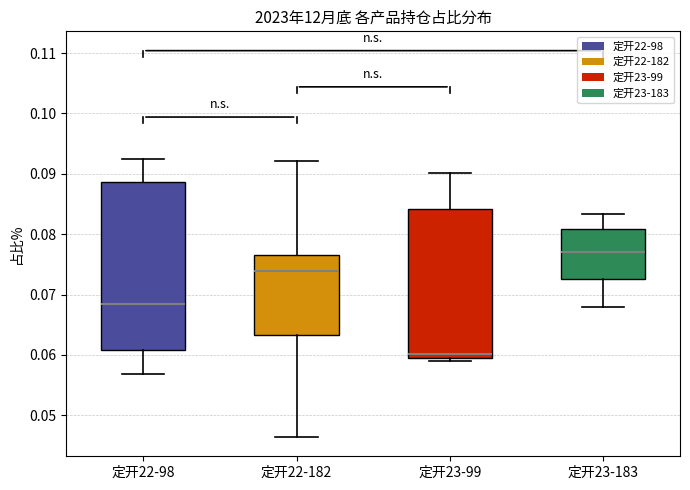

Where does the upper whisker of the box for 定开23-99 end on the y-axis? The values are not printed on the chart, so give them approximately, as read against the axis.

0.090